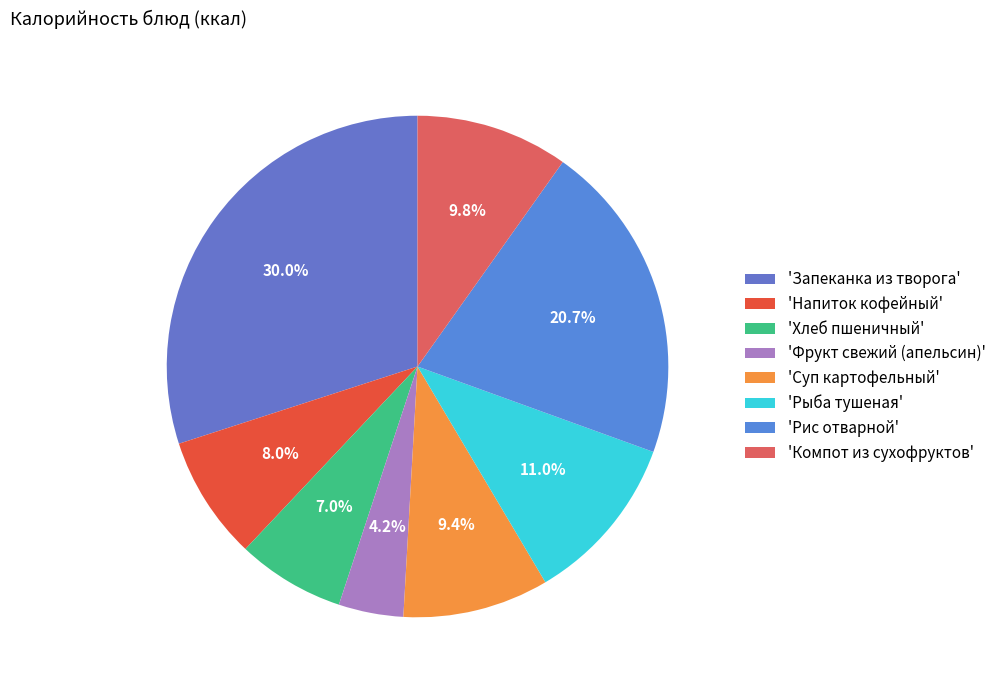

To the nearest percent, what is the difference between the largest and smallest slice percentages?

26%